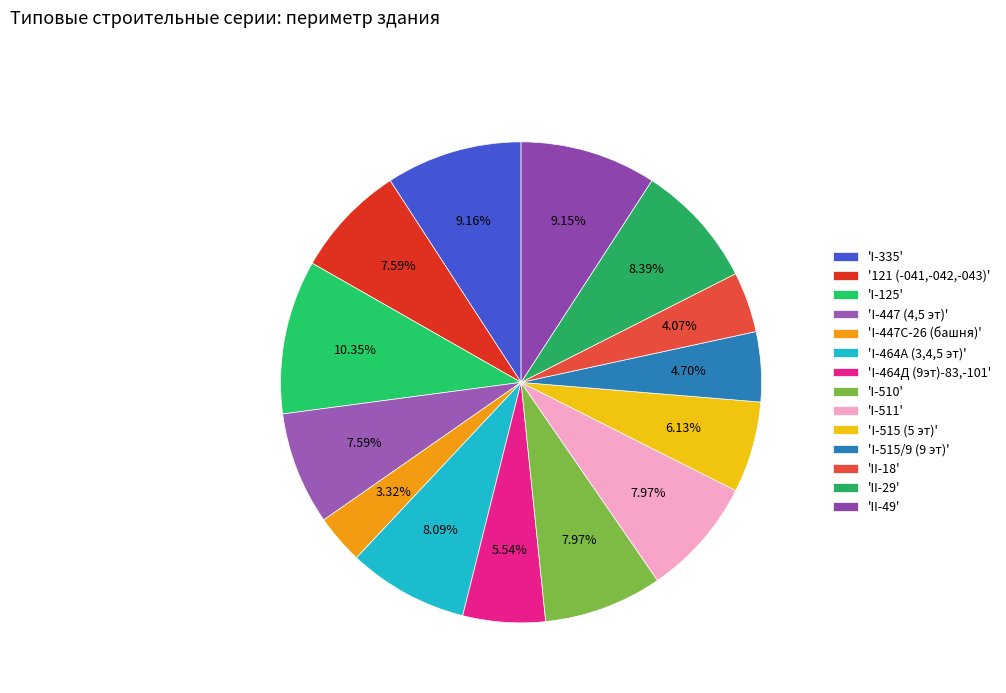

How many slices are in this pie chart?

14